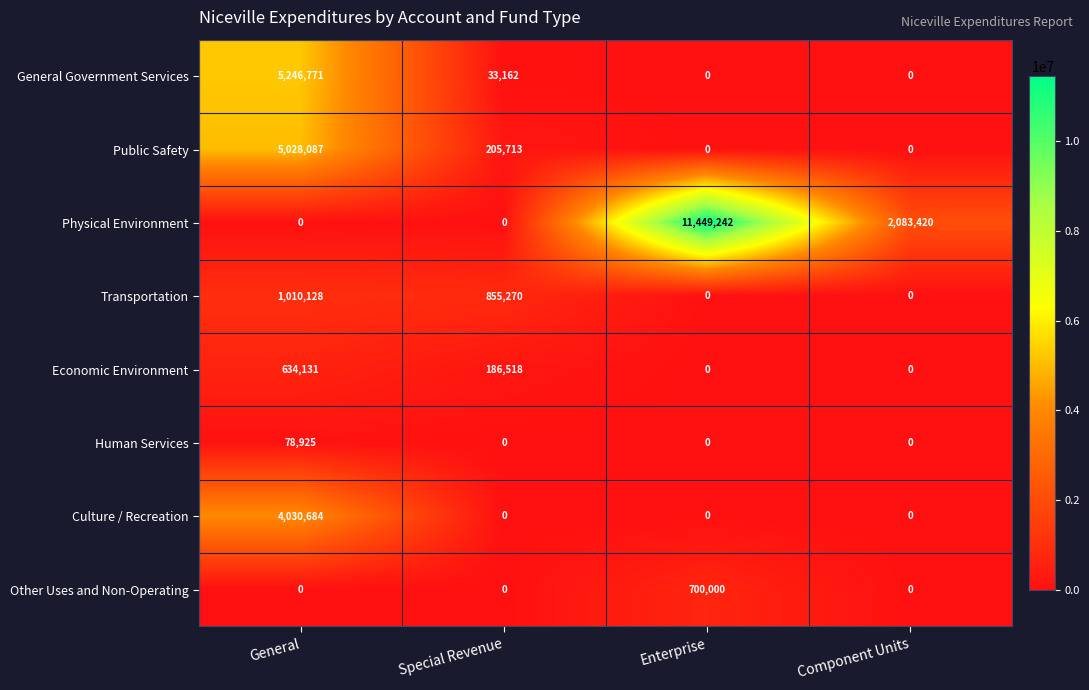

What is the average value of the Public Safety series?

1308450